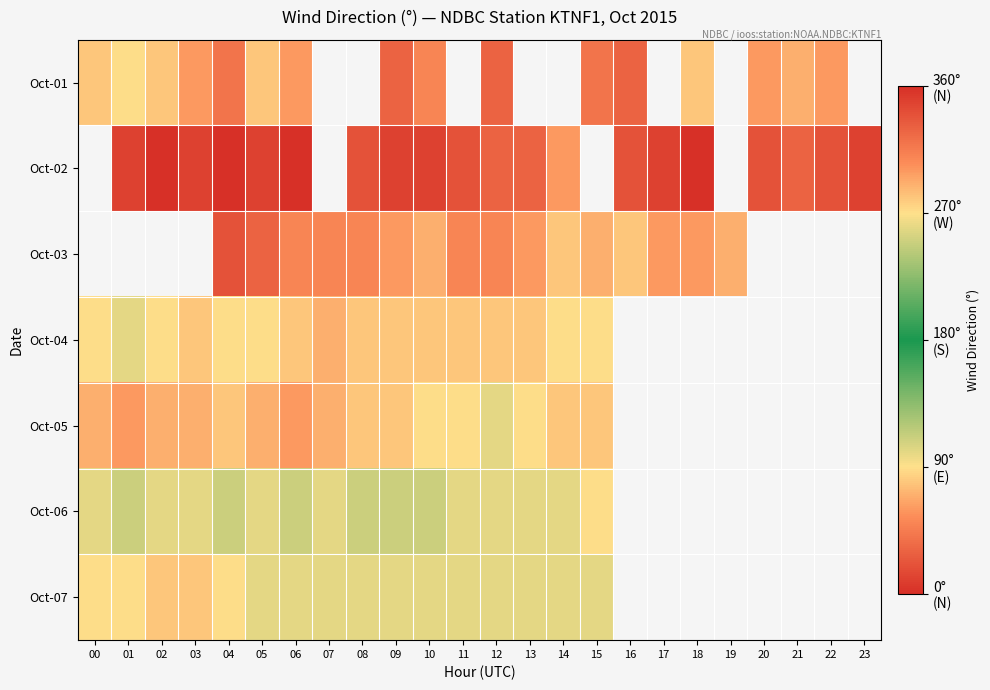

What is the difference between the maximum and minimum values in the Oct-05 series?

40.0